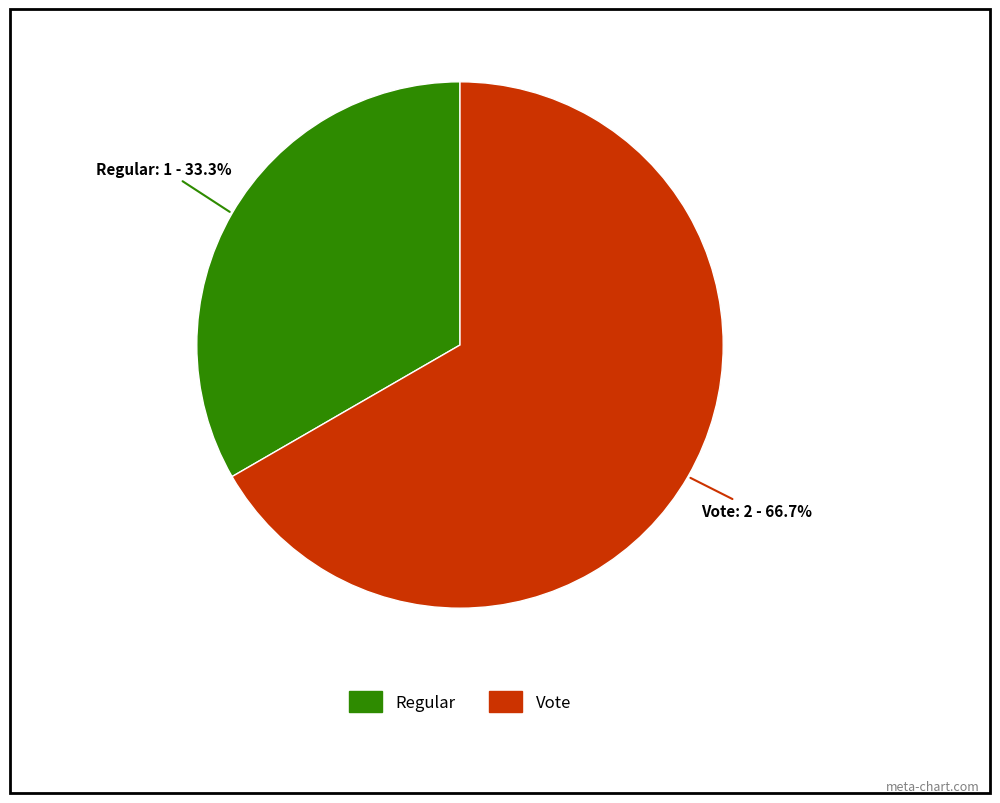

To the nearest percent, what is the difference between the Vote and Regular slice percentages?

33%